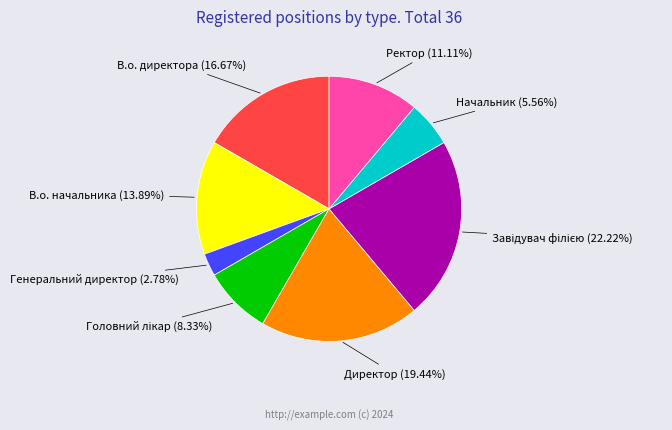

Is it true that В.о. директора is 3% of the pie?

False